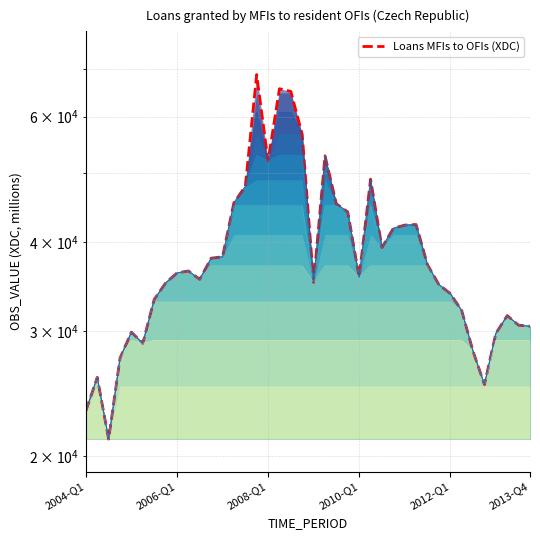

How many values are below 36179?

20